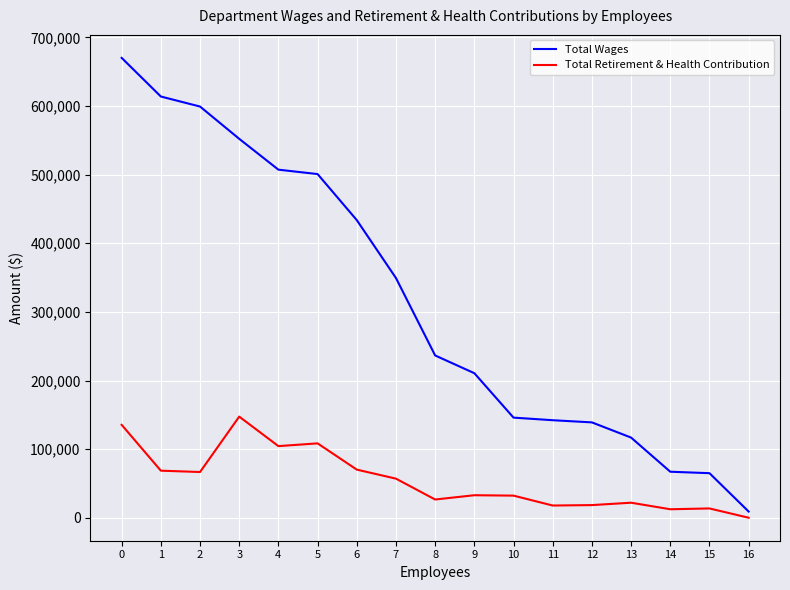

Between 2 and 6, which series saw the biggest shift?

Total Wages